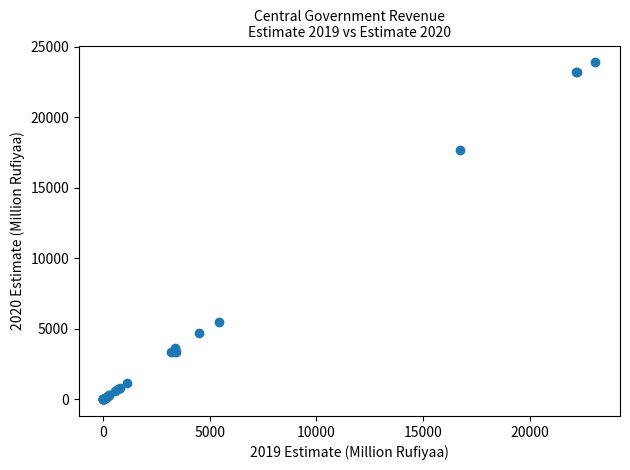

What Y value in the scatter plot is closest to 11943?

17700.4